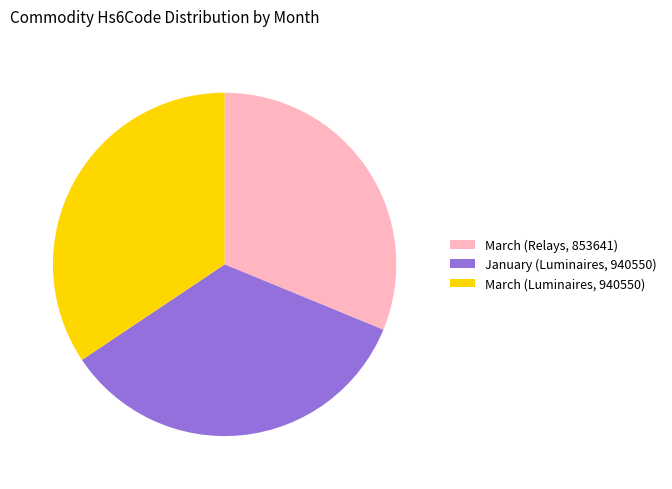

True or false: March (Relays, 853641) accounts for 31% of the total.

True